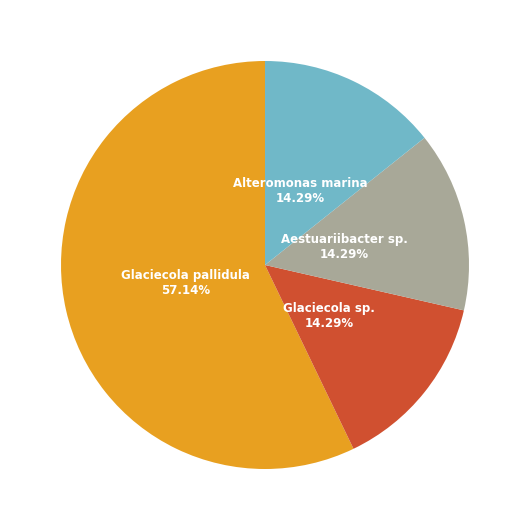

What is the largest slice in the pie chart?

Glaciecola pallidula